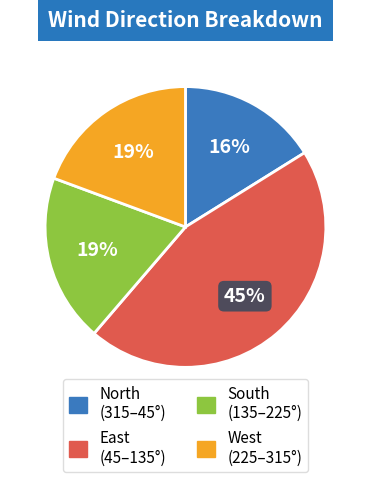

To the nearest percent, what is the difference between the largest and smallest slice percentages?

29%